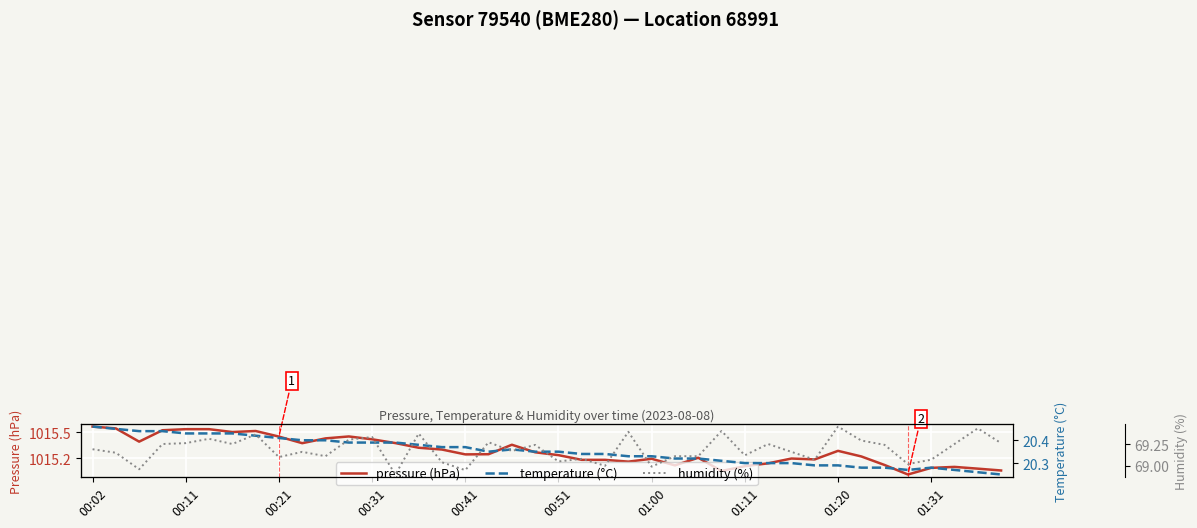

What is the difference between the maximum and minimum values in the pressure (hPa) series?

0.5